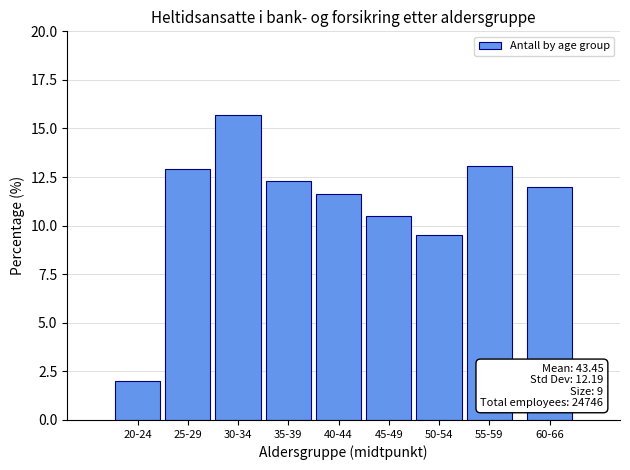

Reading left to right, what are all the values shown in this chart?

2.0	12.9	15.7	12.3	11.7	10.5	9.5	13.1	12.0